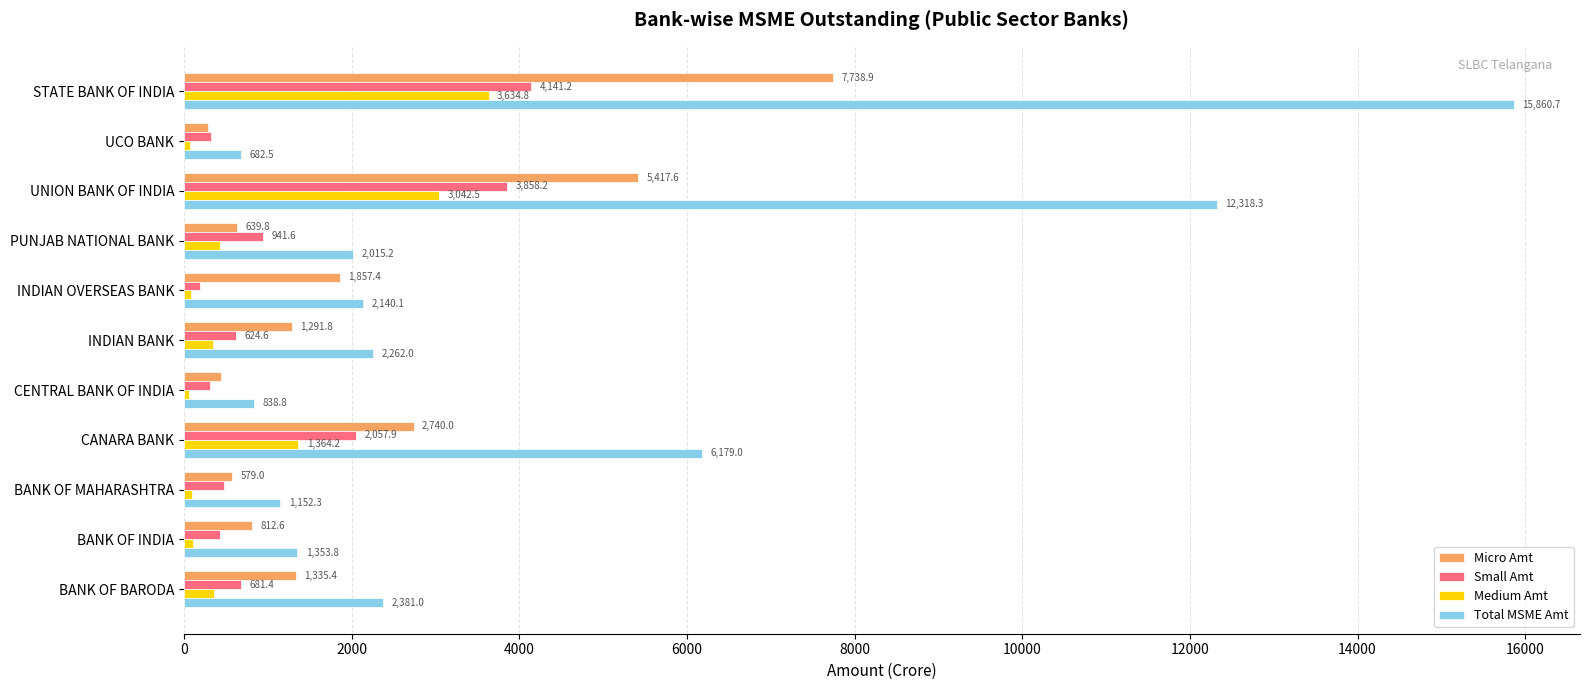

What is the difference between the maximum and second lowest values in the Small Amt series?

3828.2